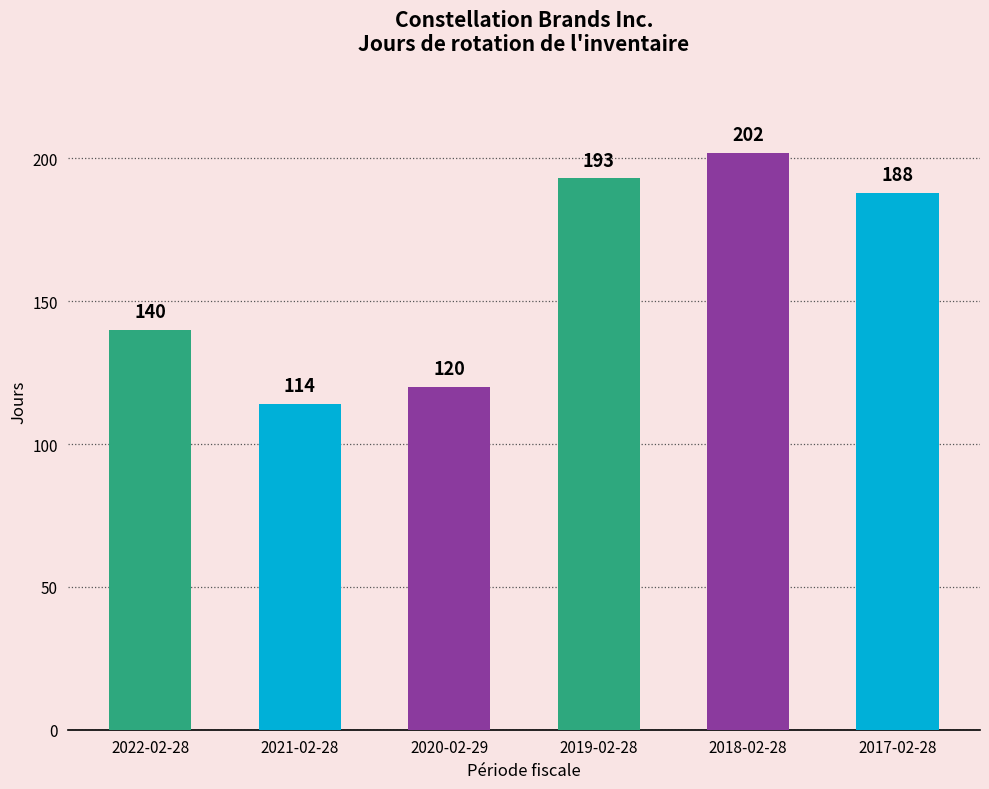

What is the change in value from 2021-02-28 to 2017-02-28?

+74